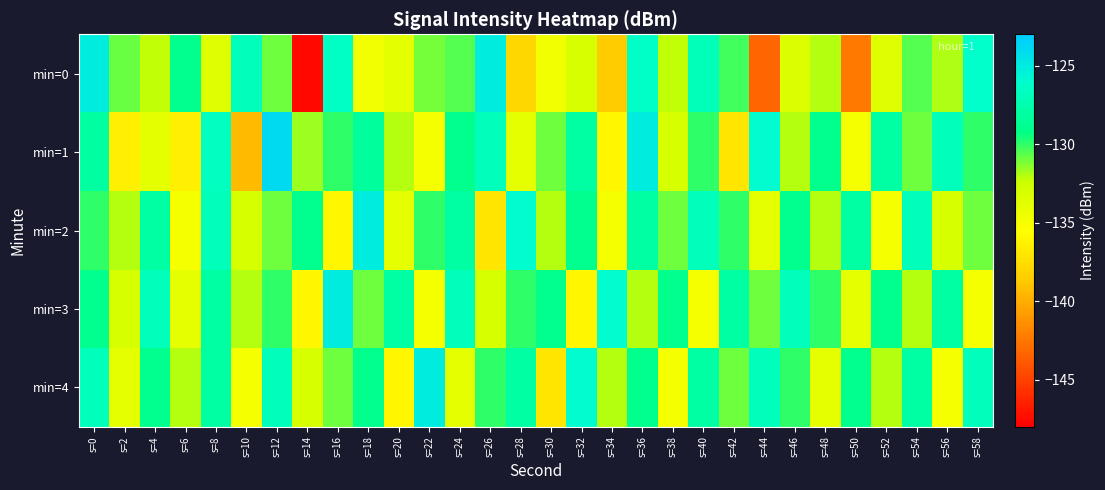

Which series has the largest total across all categories?

min=4